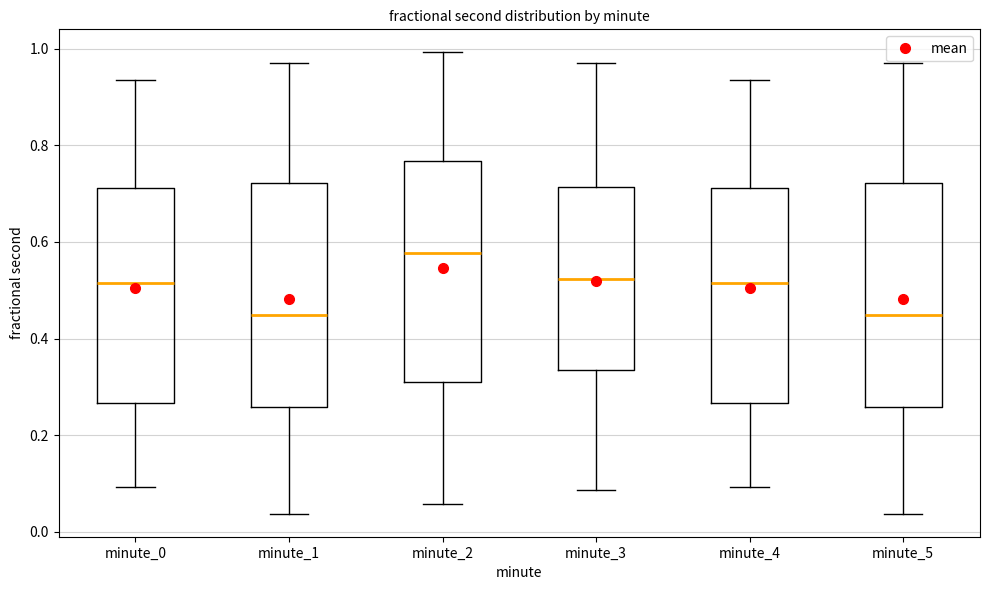

Reading left to right, read every box against the y-axis: the position of its median line, the range the box covers, and the ends of its whiskers. The values are not printed on the chart, so give them approximately, as read against the axis.

minute_0: median 0.52, box 0.26 to 0.72, whiskers 0.10 to 0.94
minute_1: median 0.44, box 0.26 to 0.72, whiskers 0.04 to 0.98
minute_2: median 0.58, box 0.32 to 0.76, whiskers 0.06 to 1.00
minute_3: median 0.52, box 0.34 to 0.72, whiskers 0.08 to 0.98
minute_4: median 0.52, box 0.26 to 0.72, whiskers 0.10 to 0.94
minute_5: median 0.44, box 0.26 to 0.72, whiskers 0.04 to 0.98